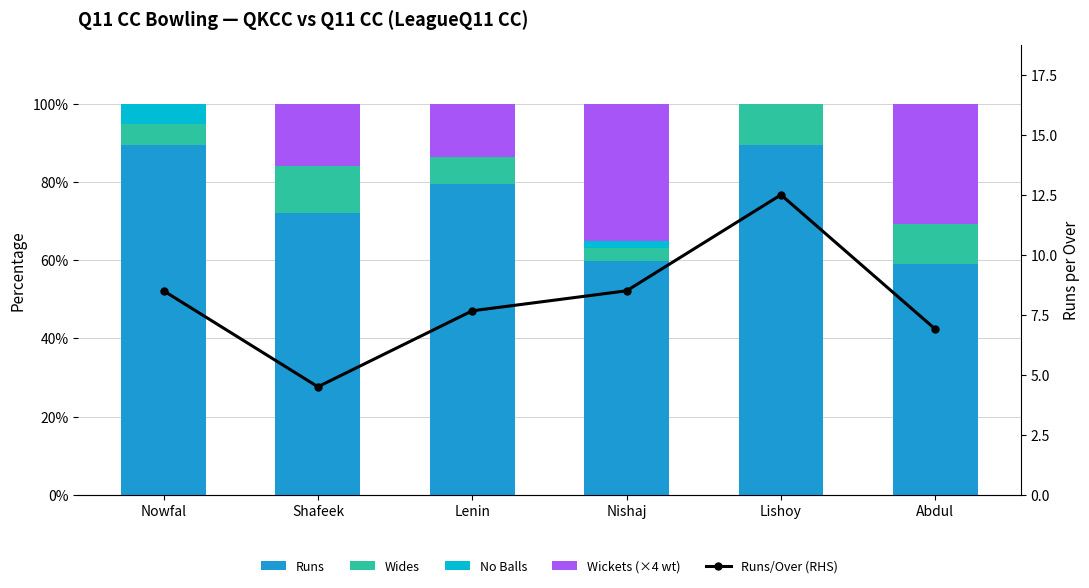

What is the sum of the No Balls values at Lishoy and Nowfal?

5.3